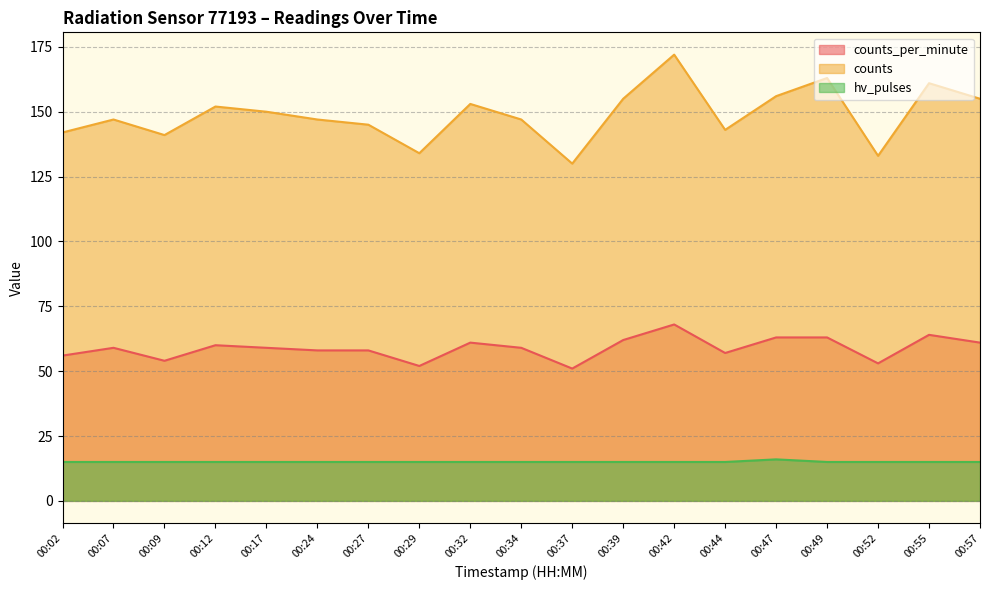

Count the hv_pulses values in the range 15 to 16.

19